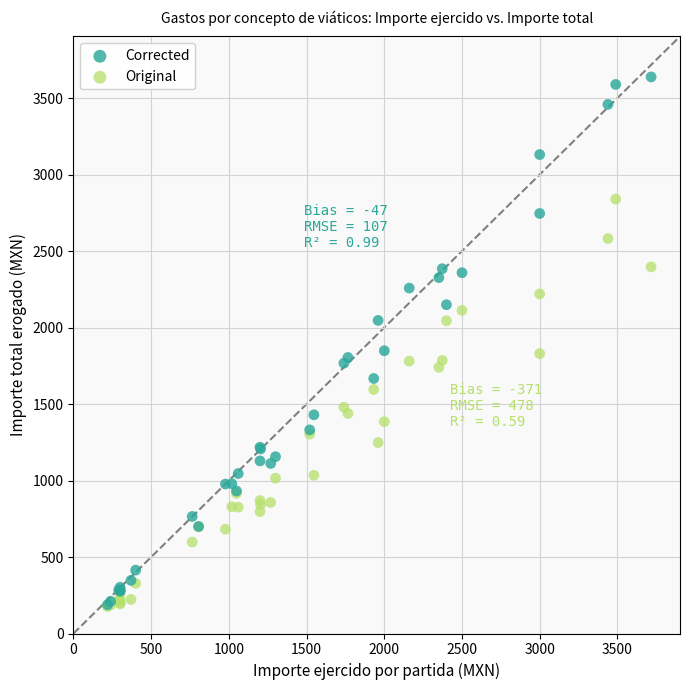

Which series has the widest spread of Y values?

Corrected